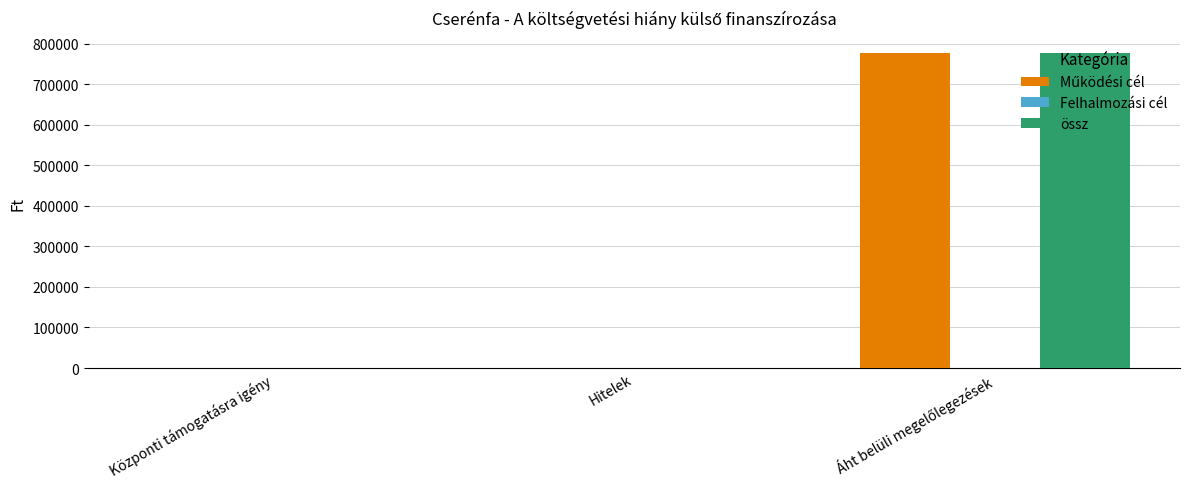

Is it true that össz equals 521469 at Központi támogatásra igény?

False